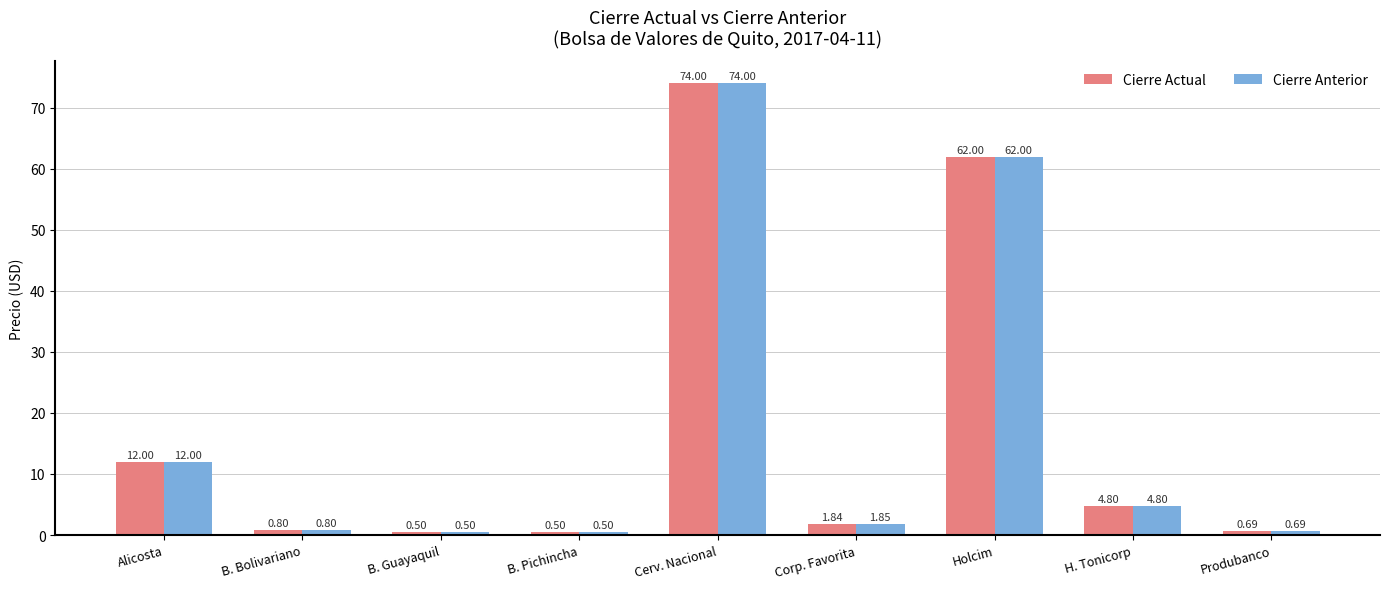

How many groups of bars are there?

9